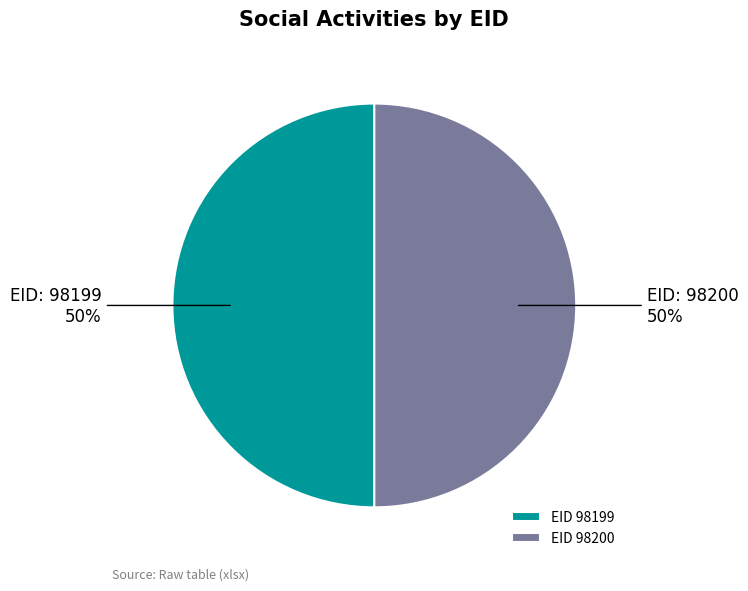

What percentage is the EID 98200 slice, to the nearest percent?

50%